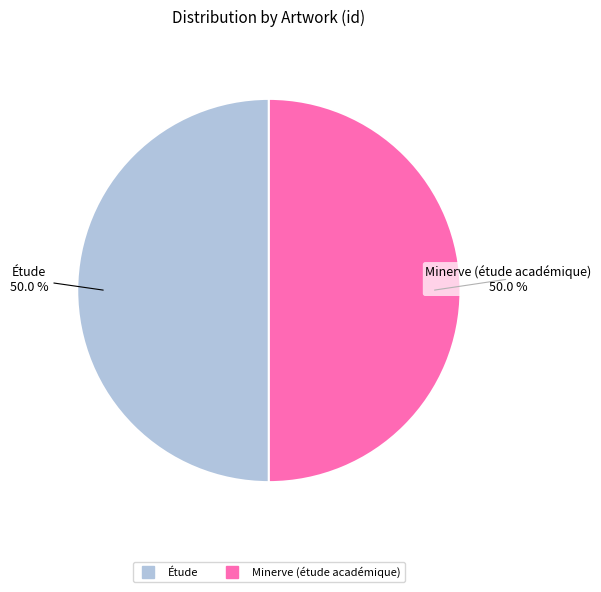

True or false: Minerve (étude académique) accounts for 50% of the total.

True